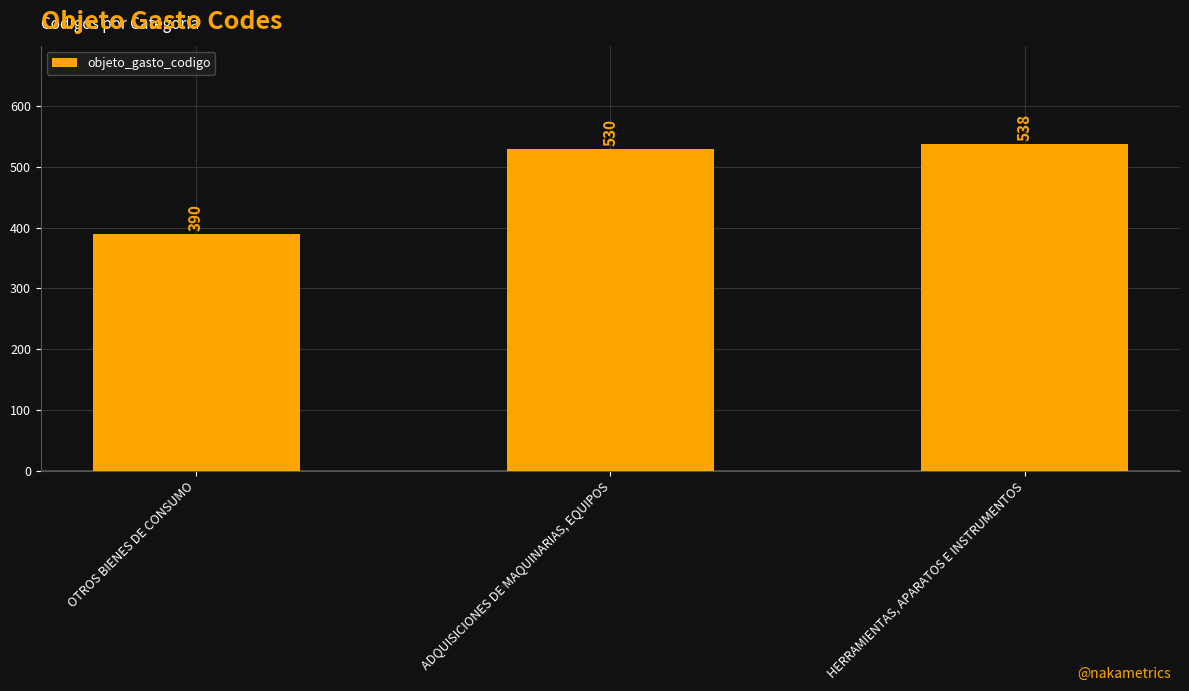

What position from the right is HERRAMIENTAS, APARATOS E INSTRUMENTOS?

1